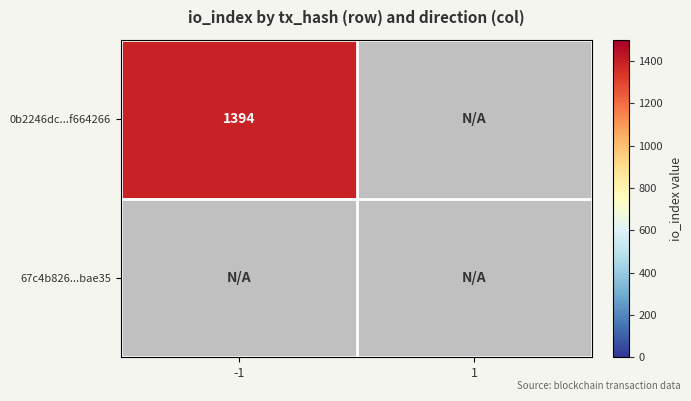

Count the number of data series in this chart.

2